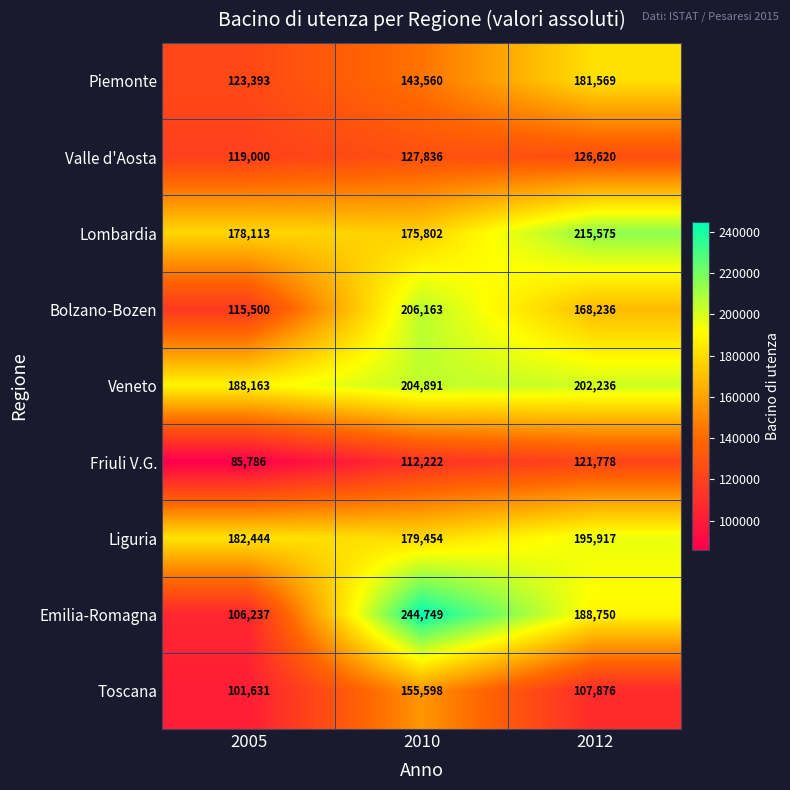

At how many categories does at least one series exceed 116628?

3